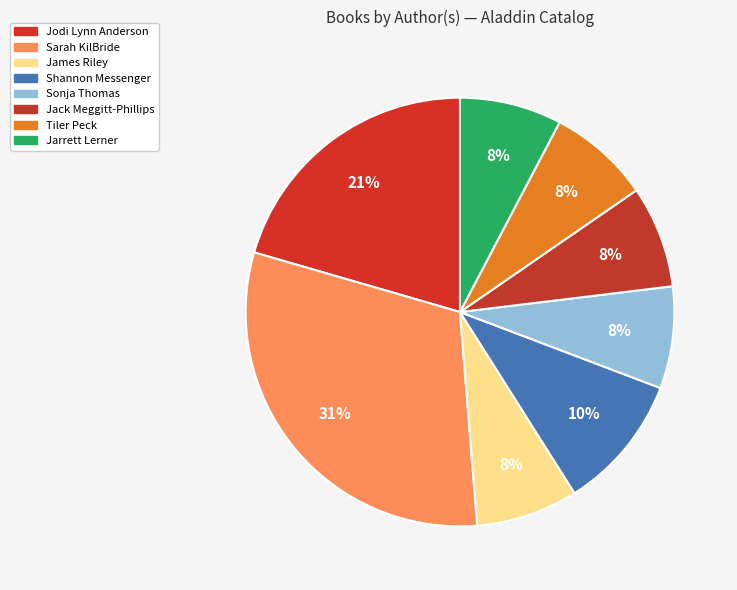

How many slices are in this pie chart?

8